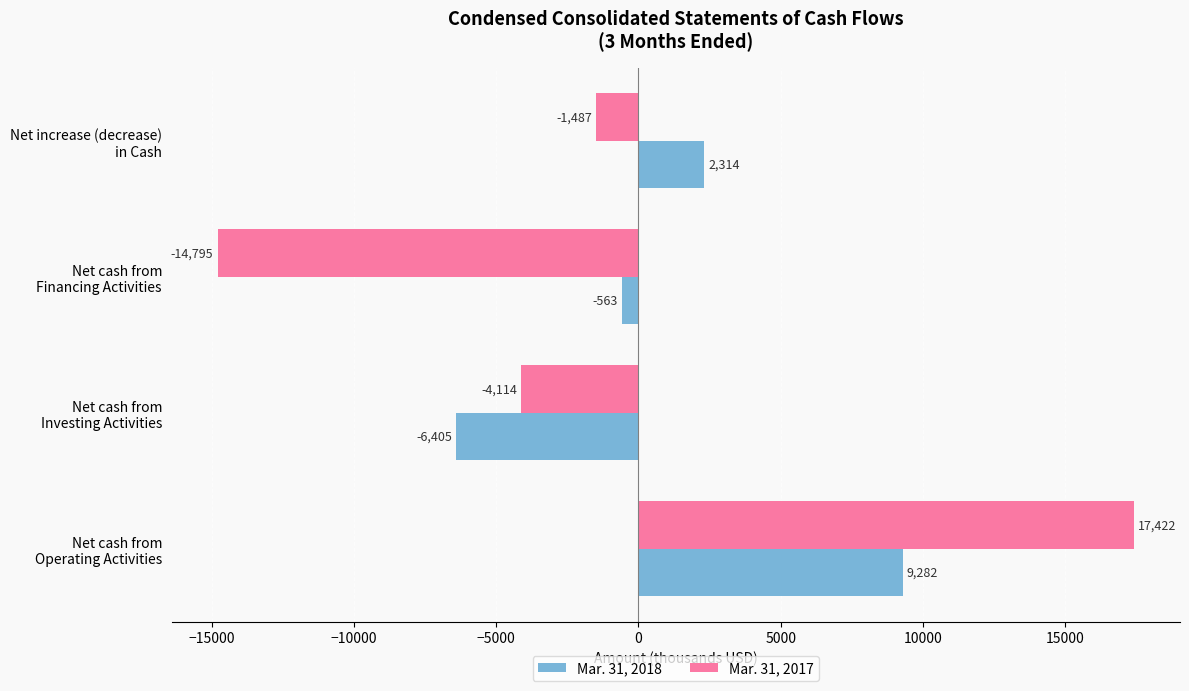

What is the highest value of the Mar. 31, 2017 series?

17422